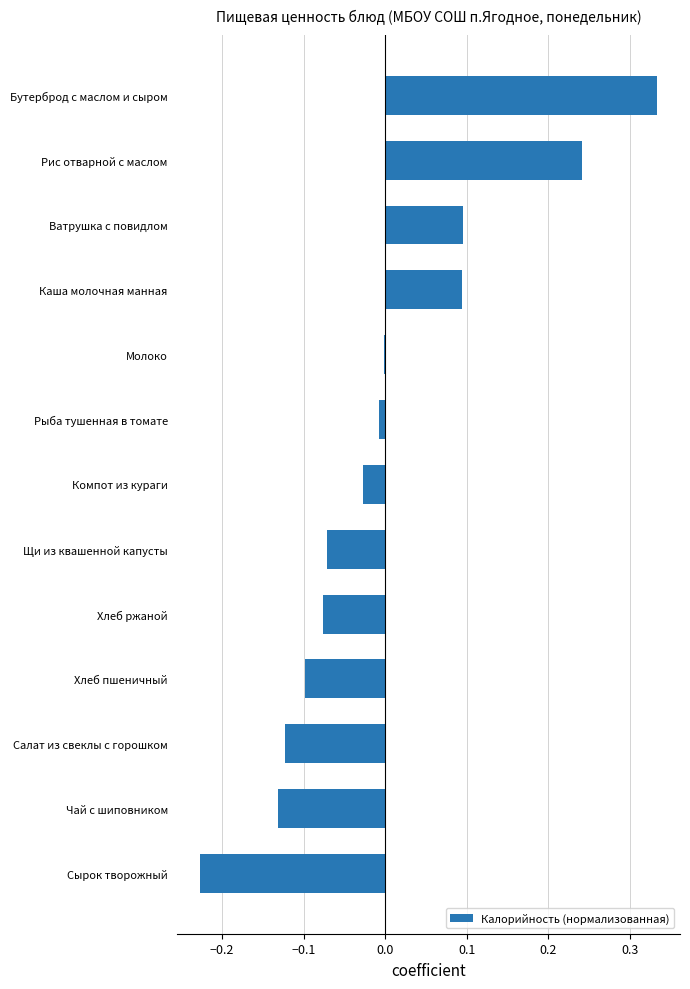

Which category has the highest value across all series?

Бутерброд с маслом и сыром